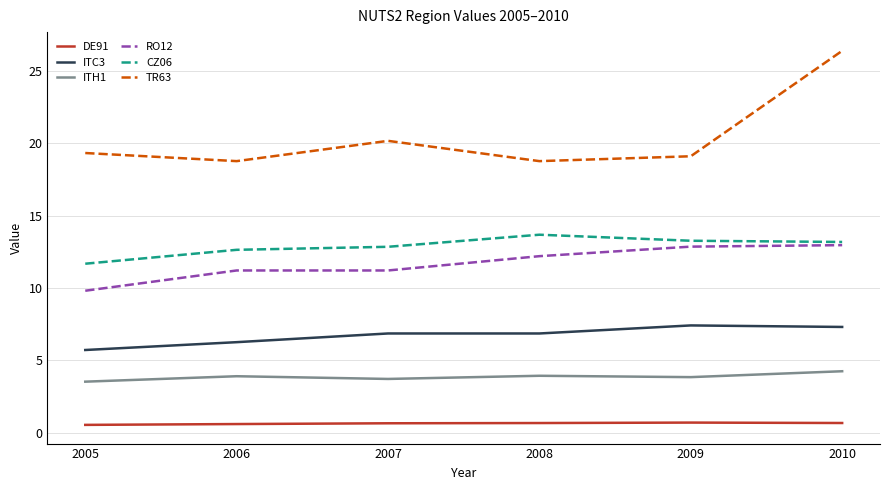

Which series has the widest spread of values?

TR63